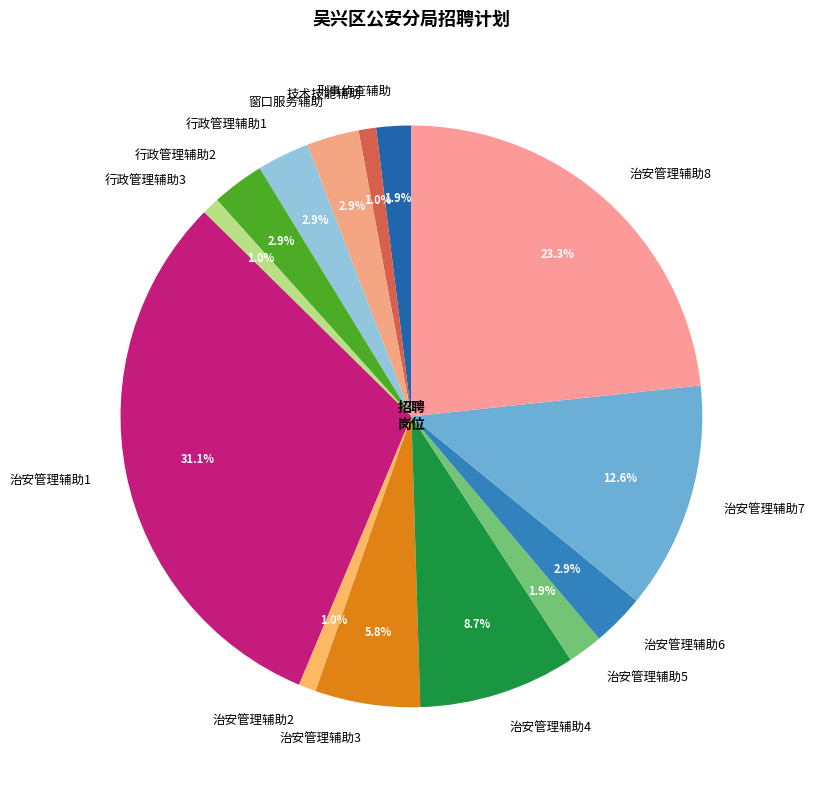

How many slices are in this pie chart?

14